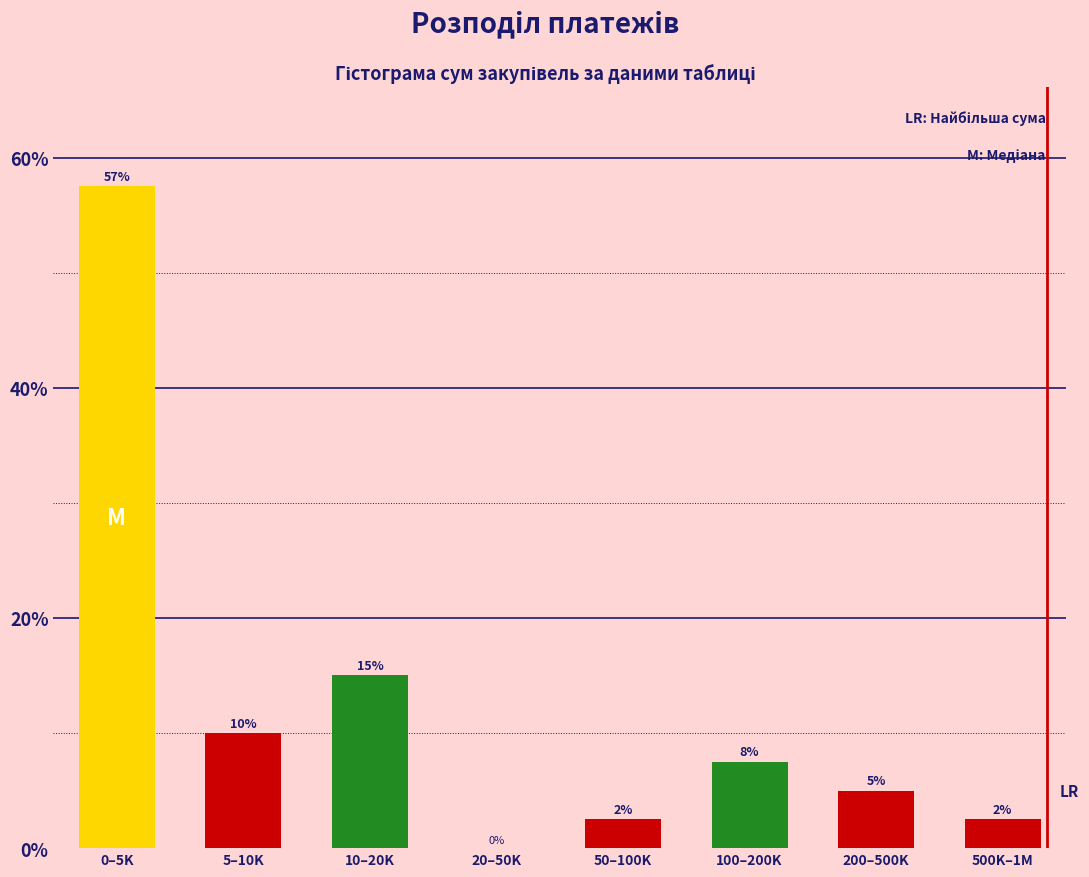

What is the change in value from 10–20K to 20–50K?

-15.0